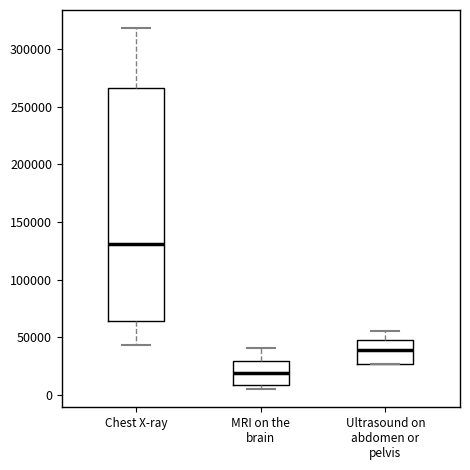

Where is the upper edge of the box for MRI on the brain on the y-axis? The values are not printed on the chart, so give them approximately, as read against the axis.

30000